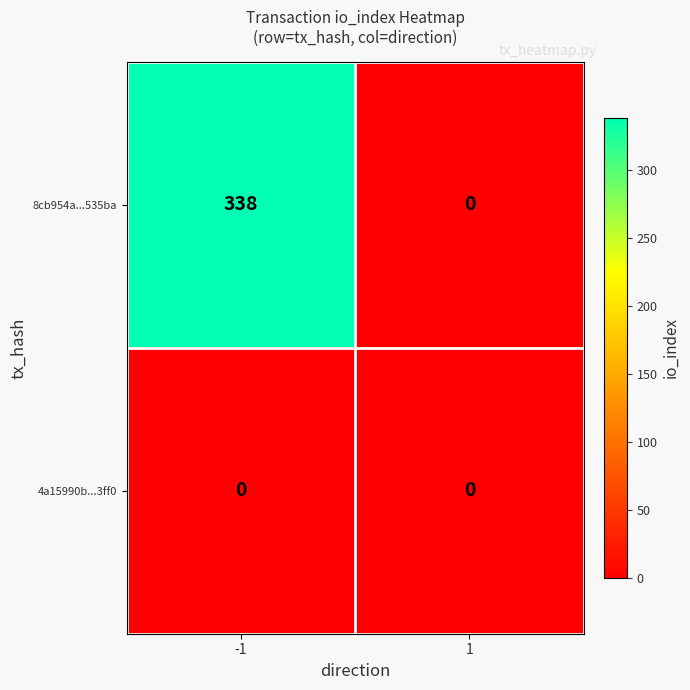

At which category is the sum across all series the highest?

-1